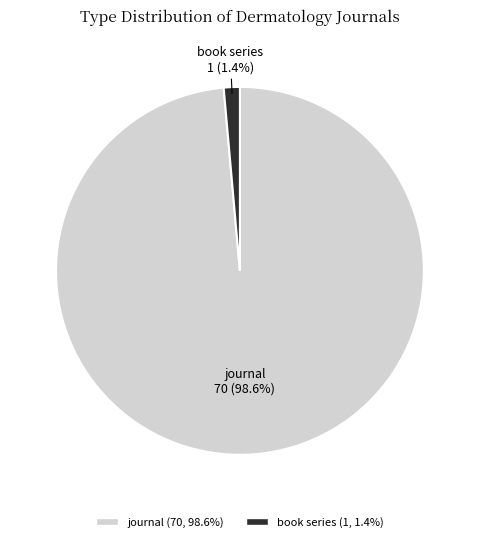

How many segments does this pie chart have?

2